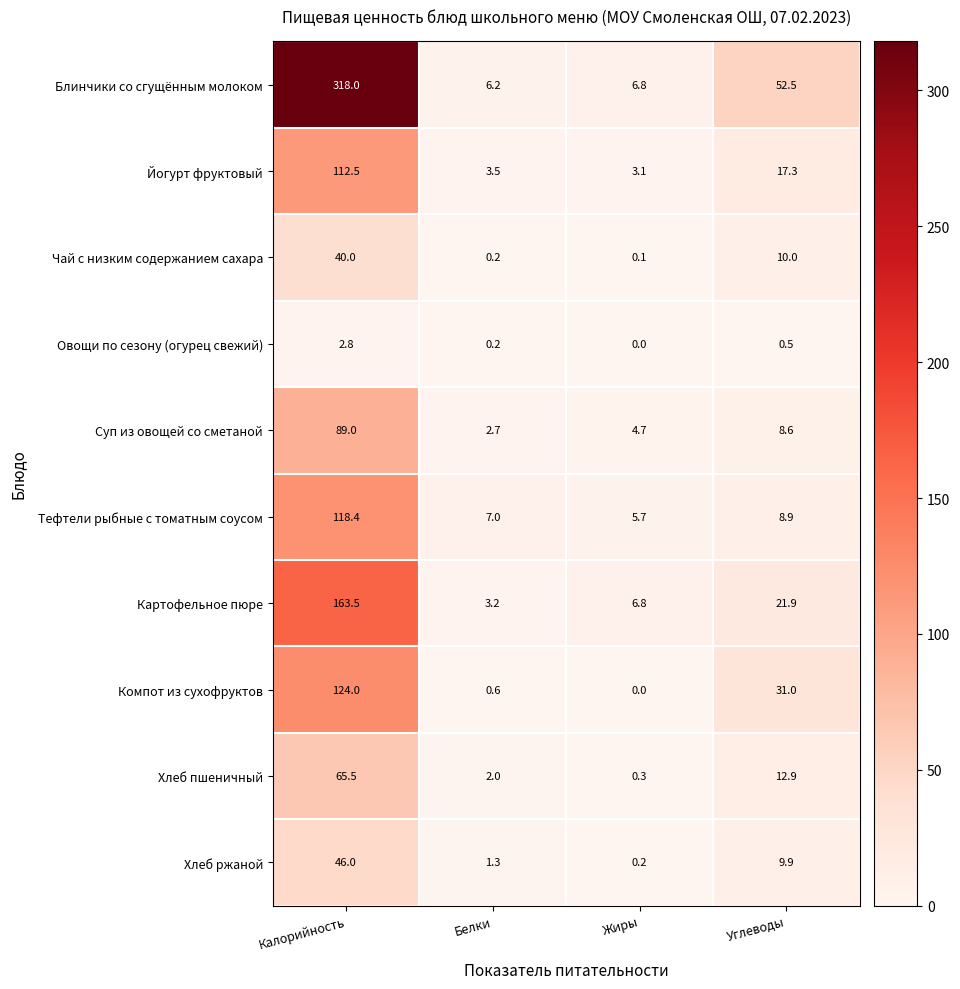

Is it true that Компот из сухофруктов equals 69.6 at Жиры?

False